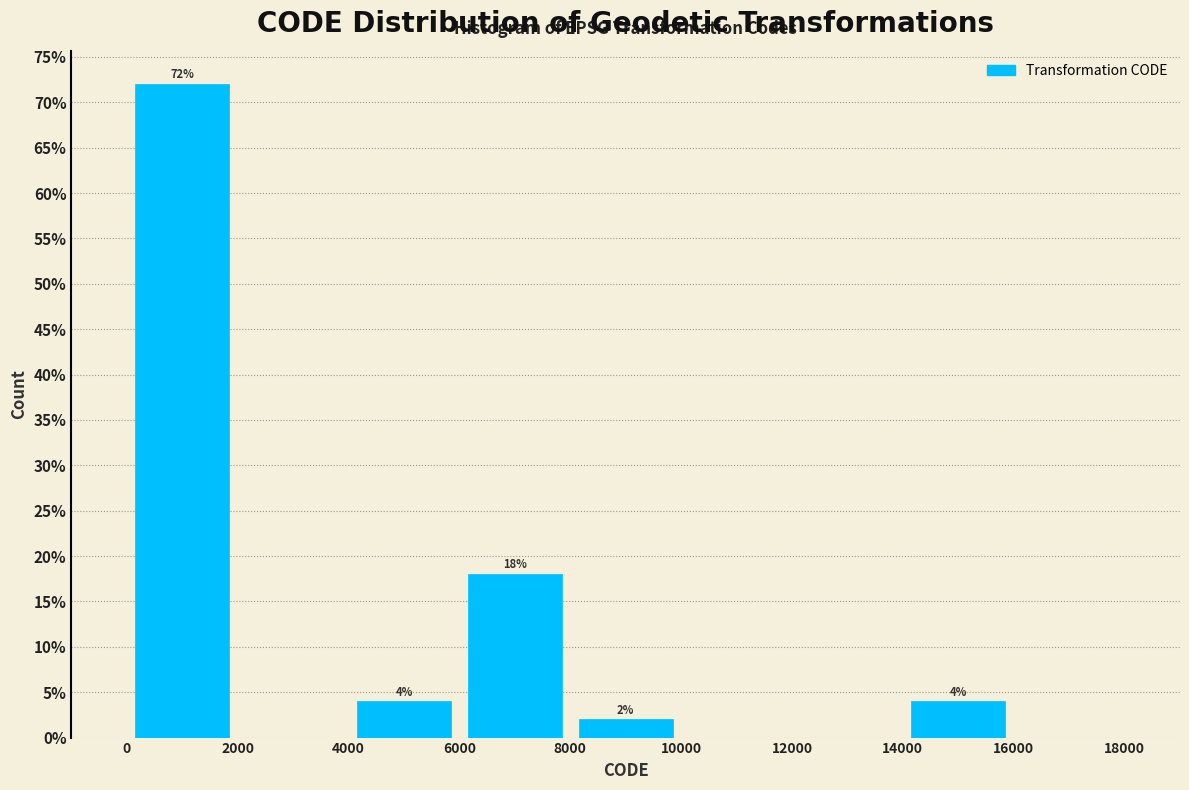

Which range on the x-axis has the tallest bar?

0 to 2000